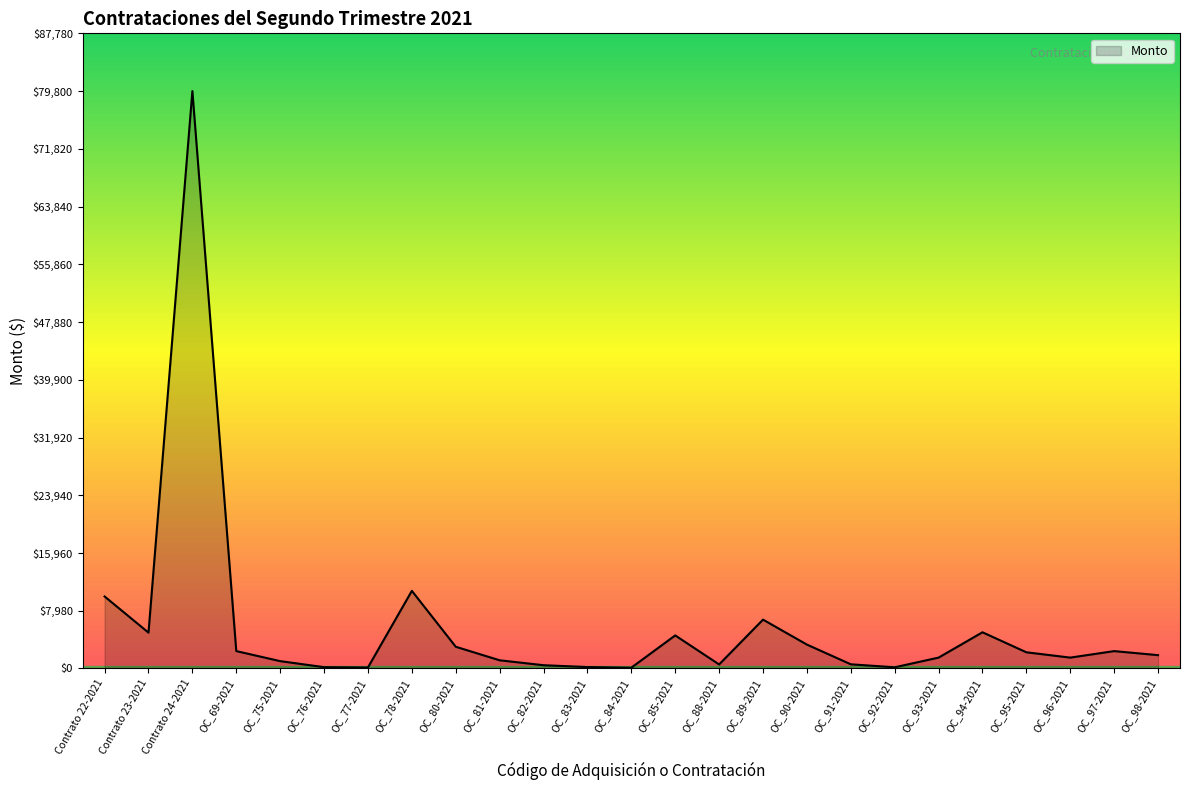

What is the greatest value displayed?

79800.0